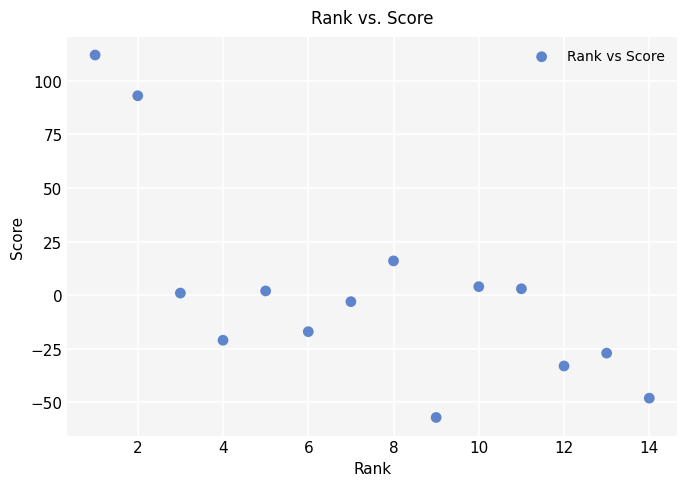

What is the range of X values (max minus min)?

13